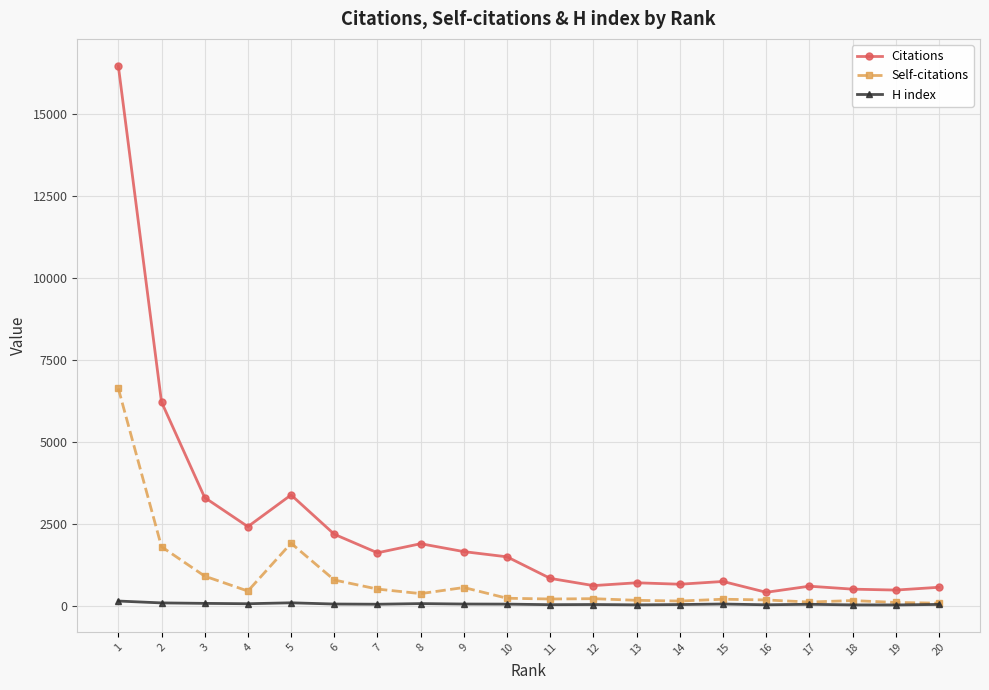

What is the maximum value shown in the chart?

16458